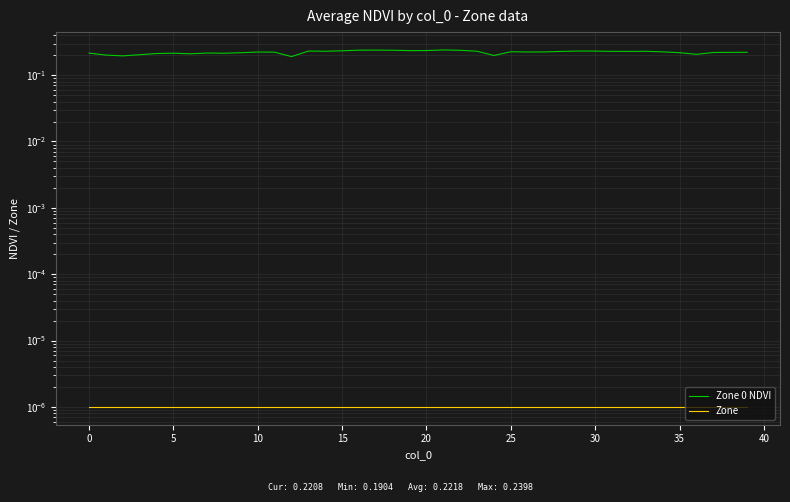

Between 30 and 35, which is larger?

30